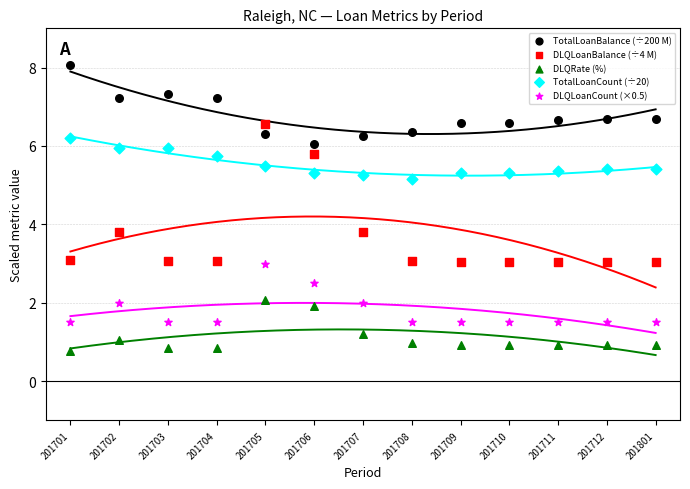

Which series reaches the maximum Y coordinate?

TotalLoanBalance (÷200 M)